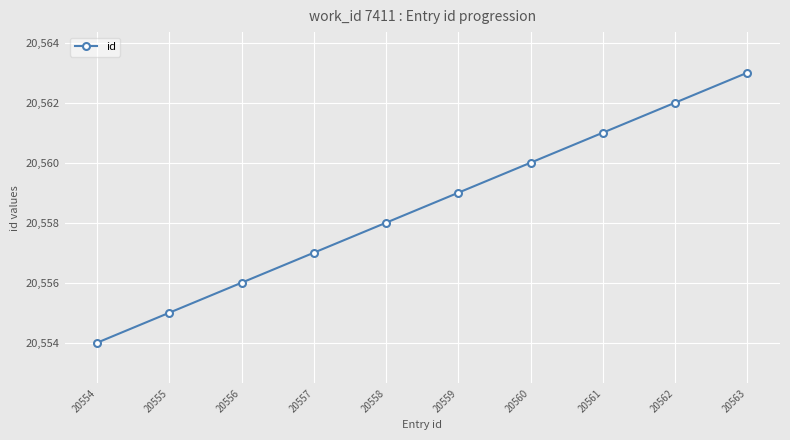

List the labels in order of value, smallest first.

20554, 20555, 20556, 20557, 20558, 20559, 20560, 20561, 20562, 20563